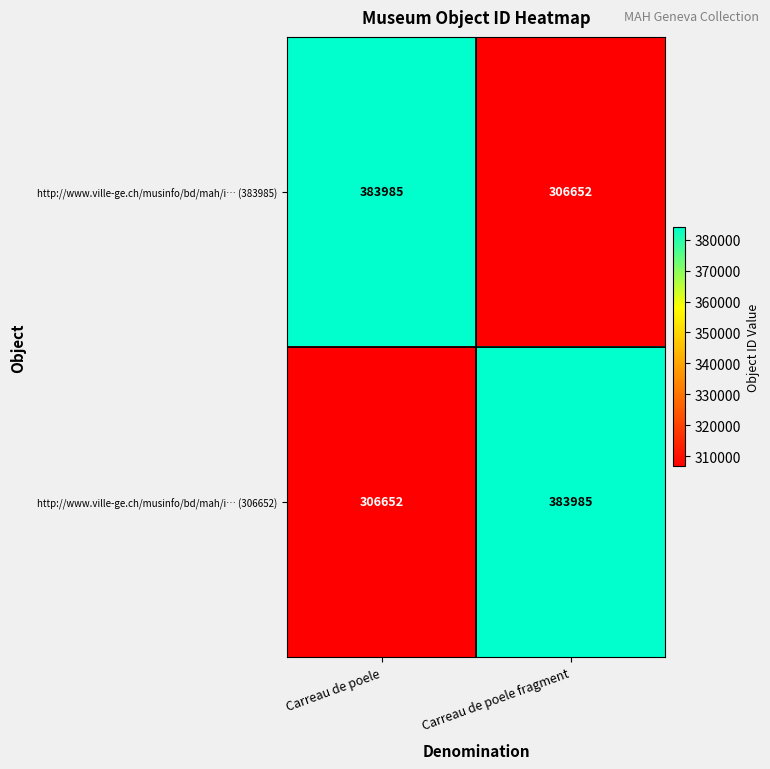

Reading left to right, extract all data points from this chart.

http://www.ville-ge.ch/musinfo/bd/mah/i… (383985): Carreau de poele=383985	Carreau de poele fragment=306652
http://www.ville-ge.ch/musinfo/bd/mah/i… (306652): Carreau de poele=306652	Carreau de poele fragment=383985